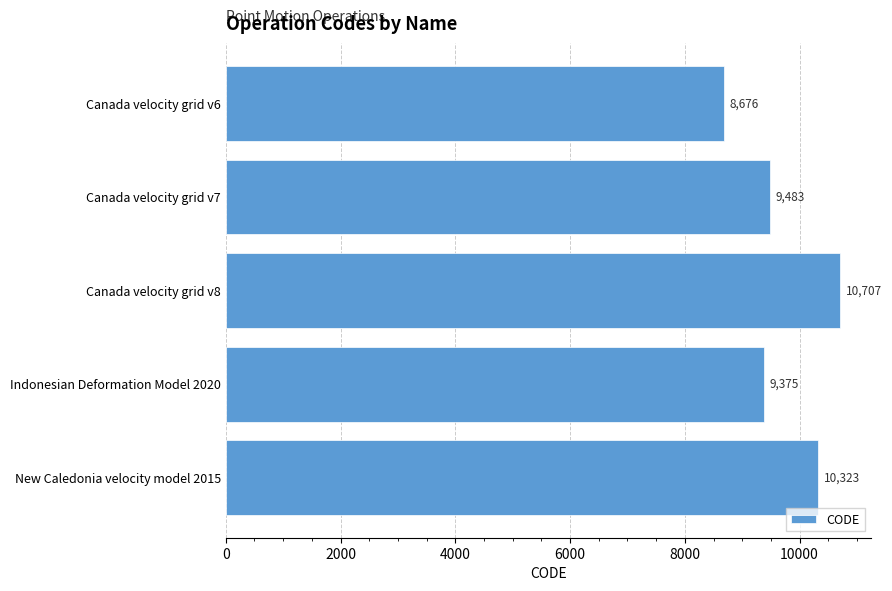

What is the average value?

9713